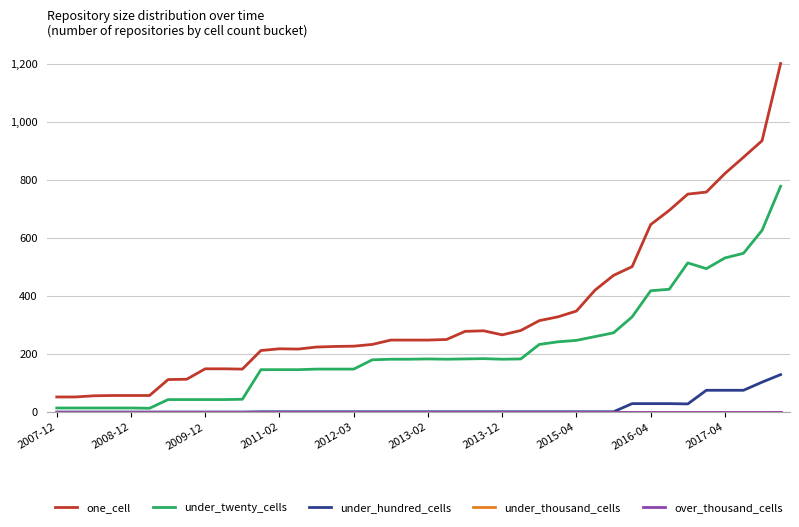

Is this an area chart (filled region under the line)?

No